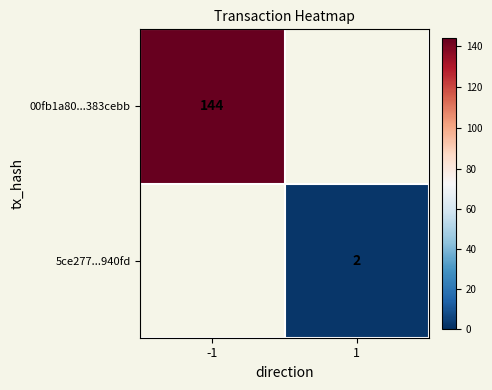

Is it true that 00fb1a80...383cebb equals 144 at -1?

True